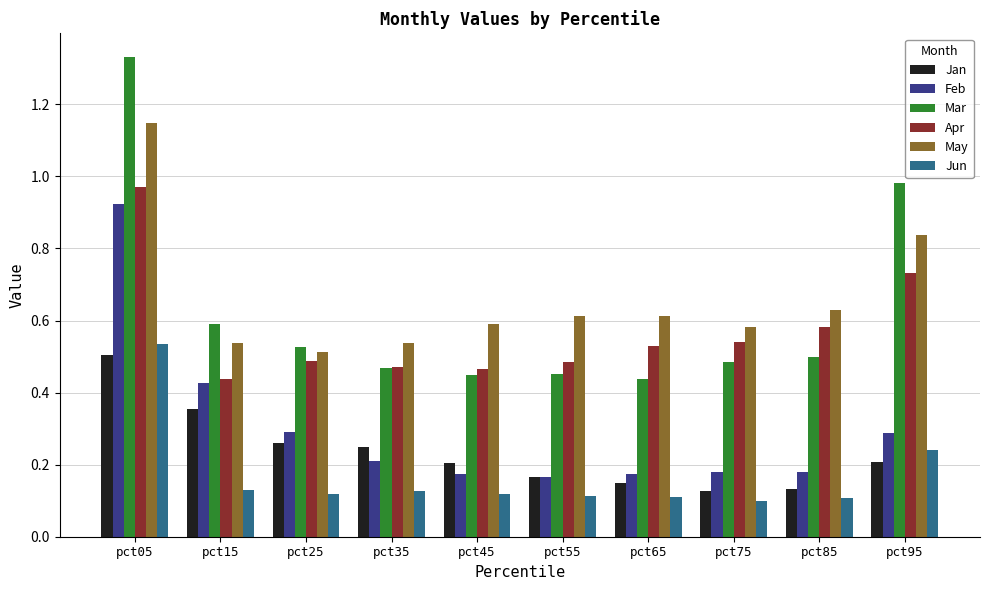

List the series in order of their peak value, lowest first.

Jan, Jun, Feb, Apr, May, Mar